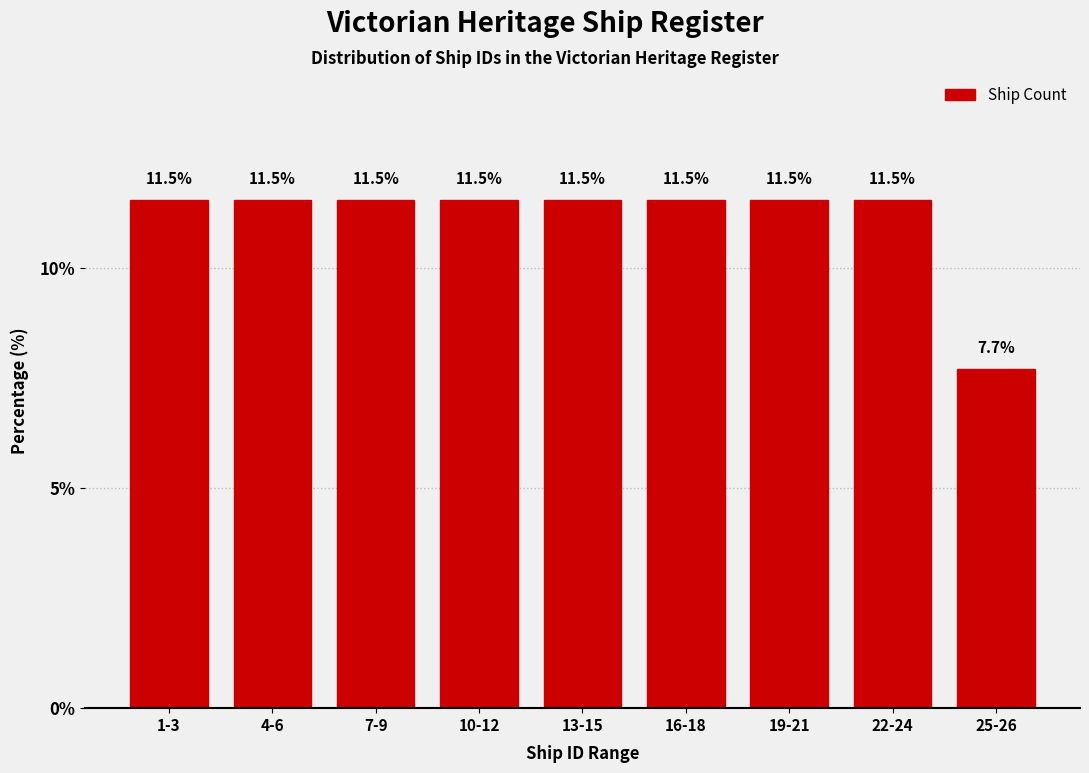

Reading left to right, list all the values displayed in this chart.

11.5	11.5	11.5	11.5	11.5	11.5	11.5	11.5	7.7